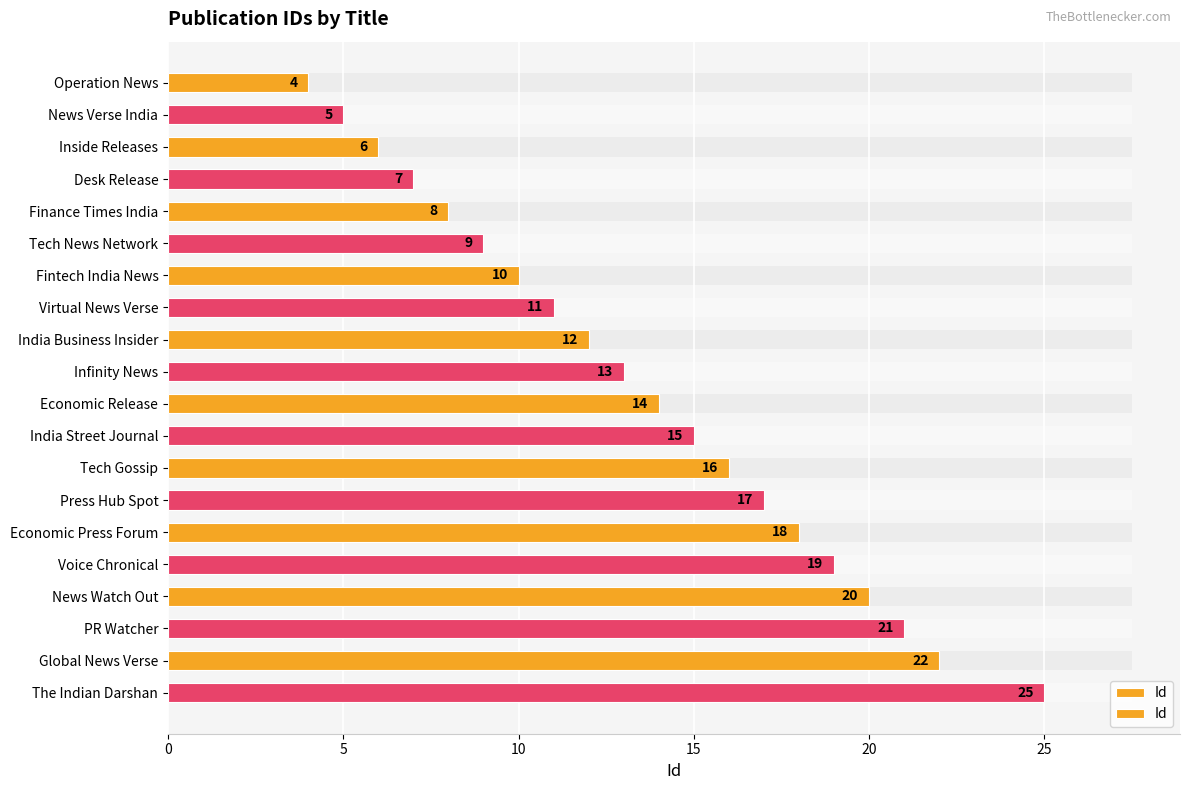

What is the average value?

14